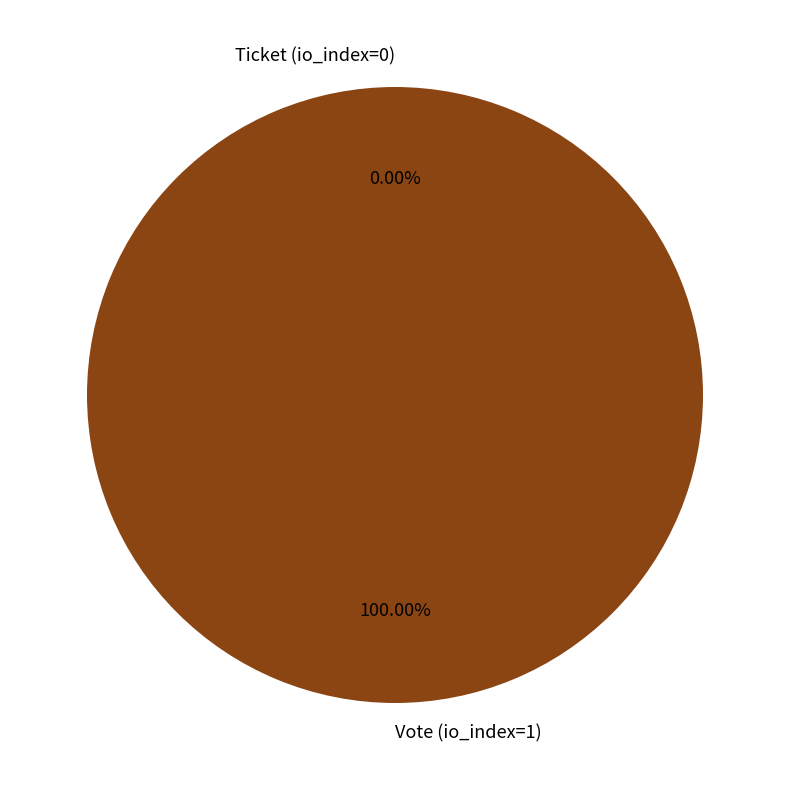

Rank the categories by value from lowest to highest.

Ticket (io_index=0), Vote (io_index=1)